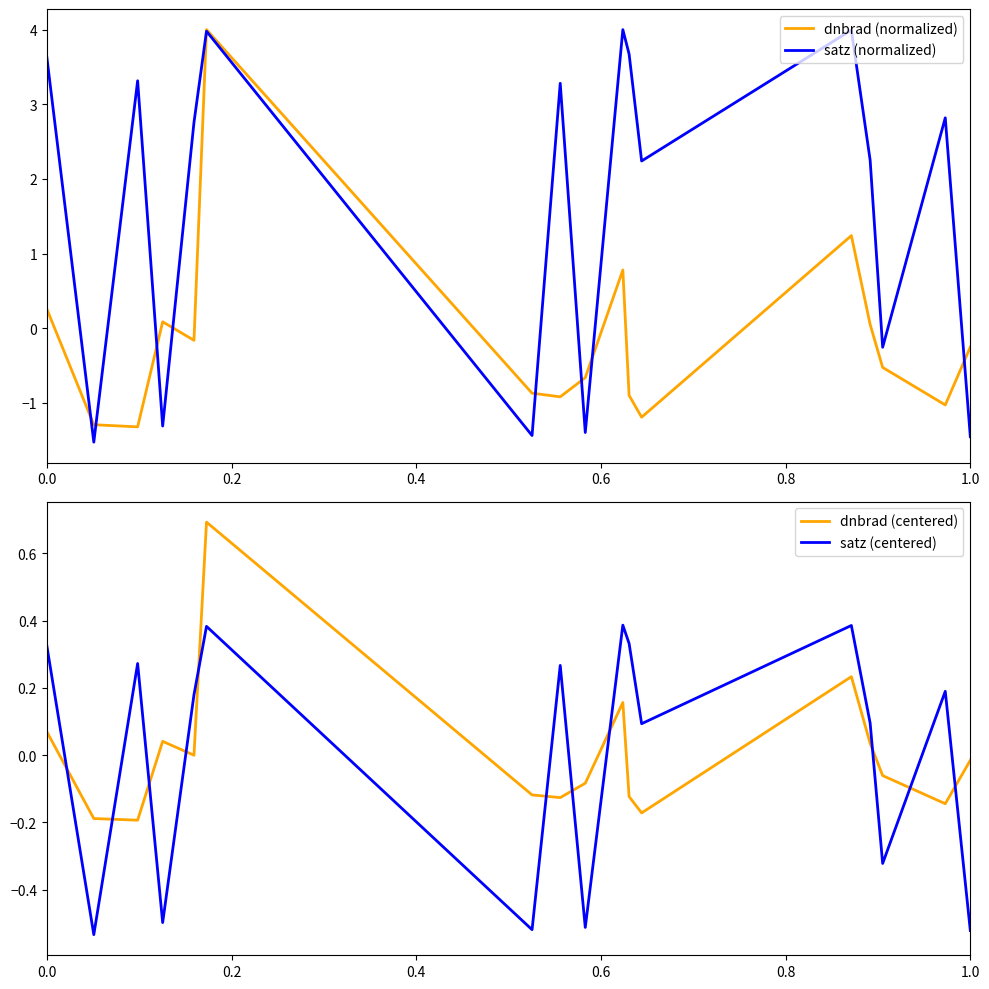

How many intersections are there between satz (centered) and dnbrad (centered)?

11